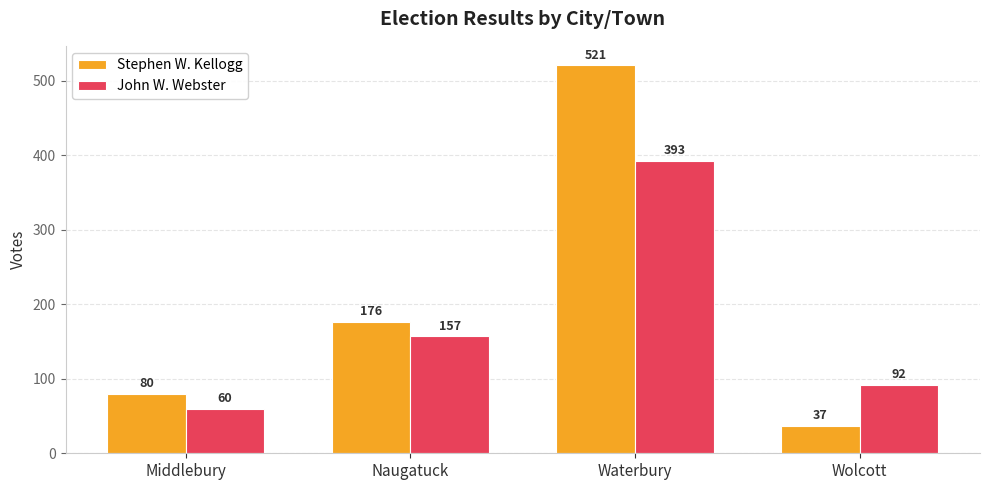

Which series has the largest total across all categories?

Stephen W. Kellogg